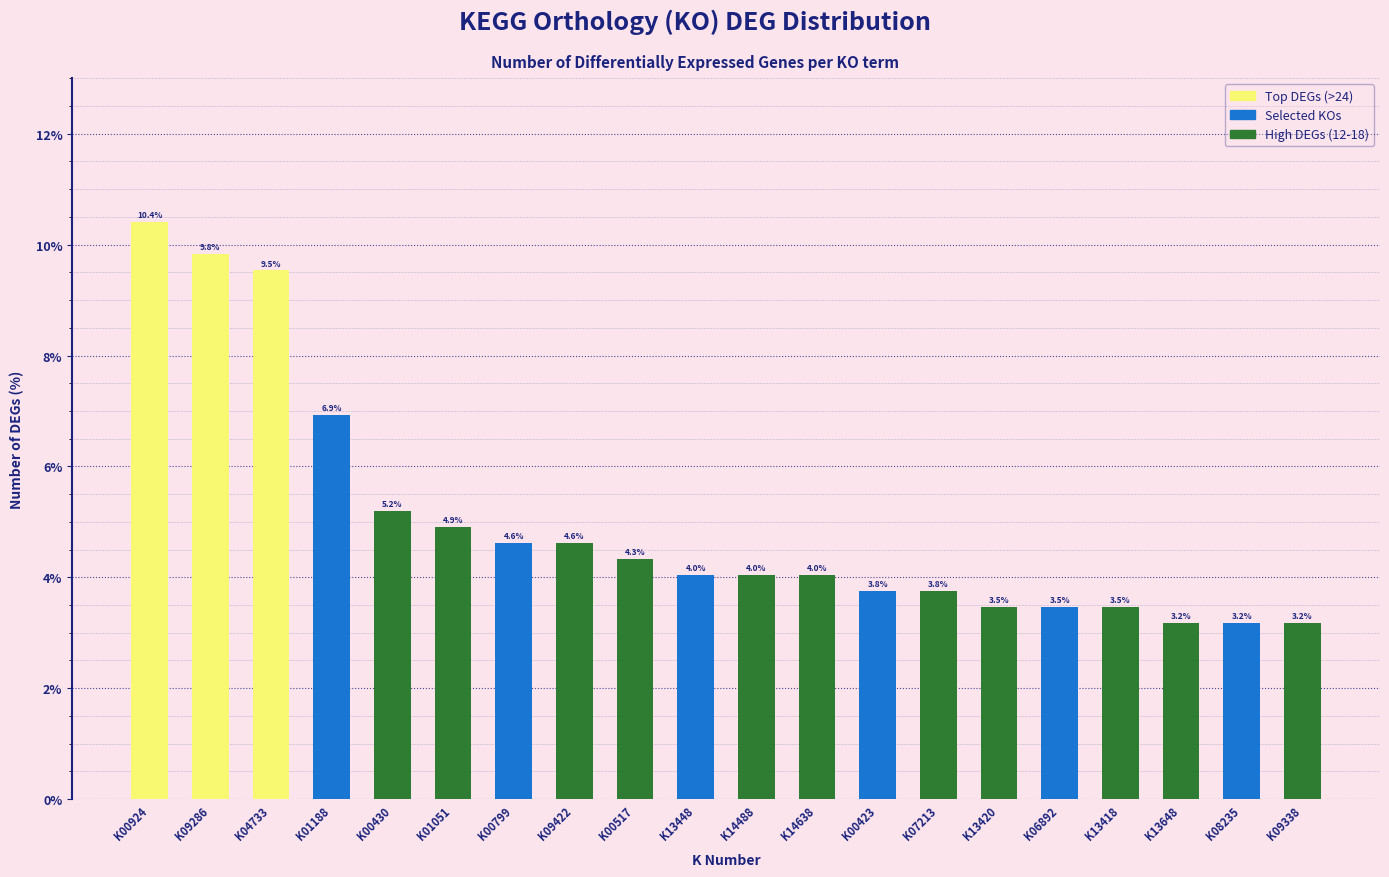

Reading left to right, transcribe all the data shown in this chart.

10.4	9.8	9.5	6.9	5.2	4.9	4.6	4.6	4.3	4.0	4.0	4.0	3.8	3.8	3.5	3.5	3.5	3.2	3.2	3.2